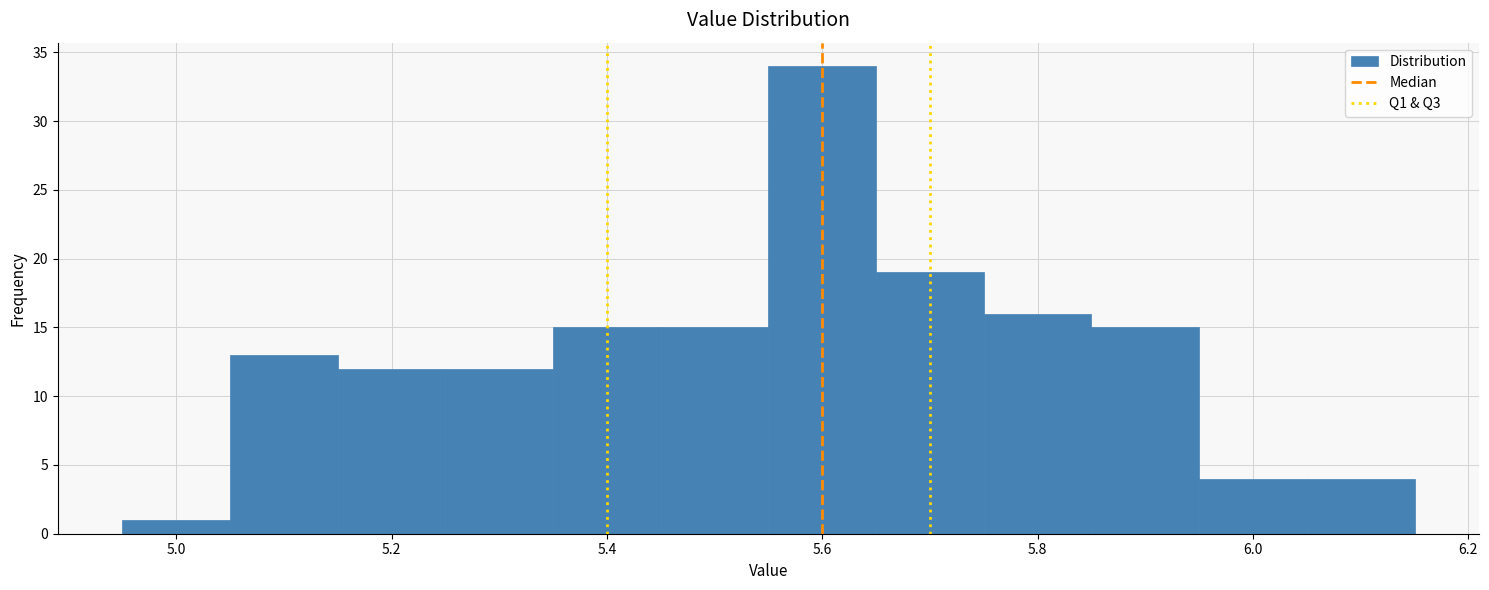

What is the height of the bar covering 5.25 to 5.35 on the x-axis? Neither the bar edges nor the heights are printed on the chart, so give them approximately, as read against the axes.

12